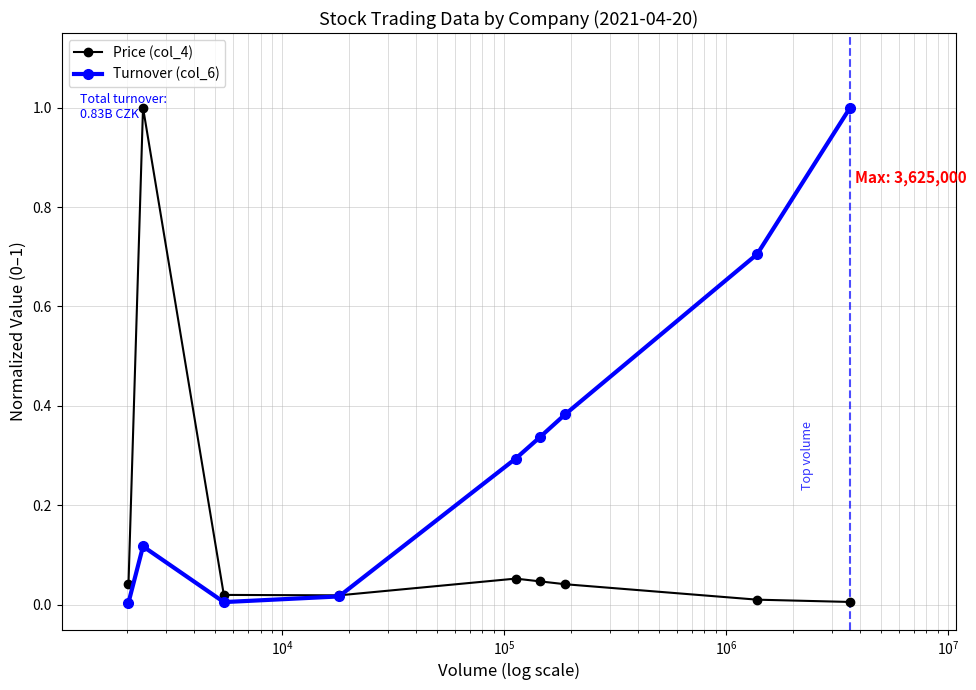

True or false: Turnover (col_6) has more than 0 points higher than both neighbors.

True